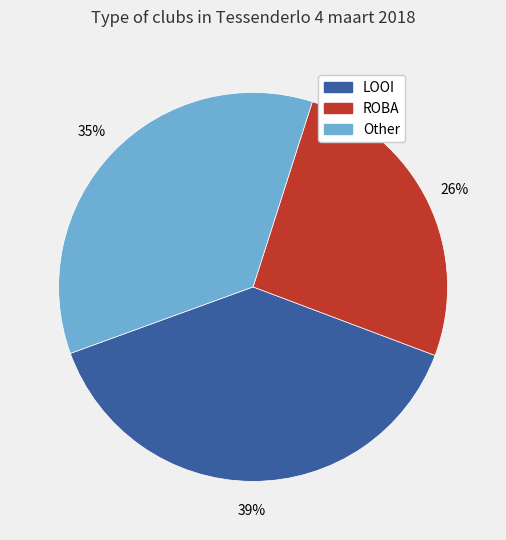

Does any single category account for the majority?

No